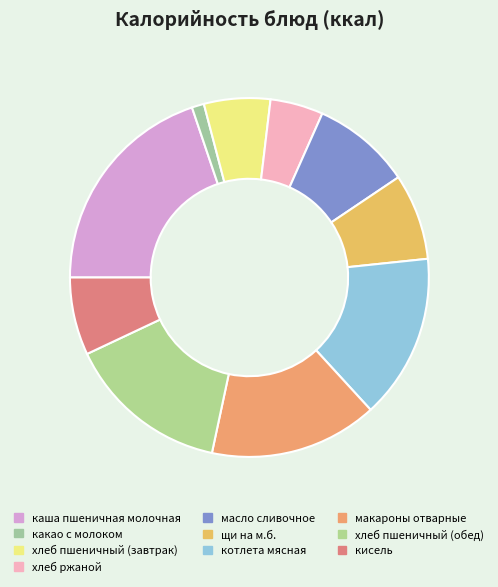

Do хлеб ржаной and каша пшеничная молочная together represent more than half of the pie?

No